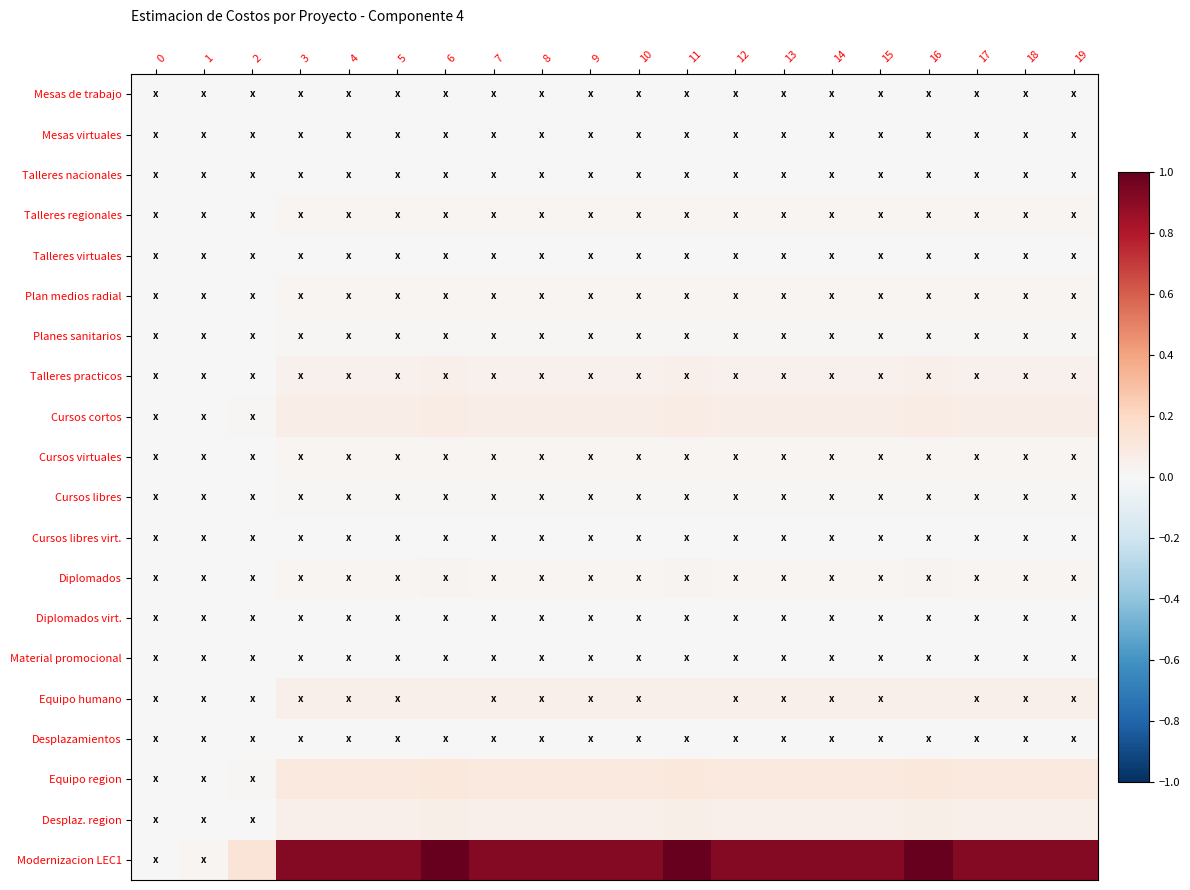

List the series in order of their peak value, lowest first.

Mesas virtuales, Material promocional, Mesas de trabajo, Talleres virtuales, Desplazamientos, Talleres nacionales, Cursos libres virt., Diplomados virt., Planes sanitarios, Cursos libres, Cursos virtuales, Plan medios radial, Talleres regionales, Diplomados, Talleres practicos, Equipo humano, Desplaz. region, Cursos cortos, Equipo region, Modernizacion LEC1